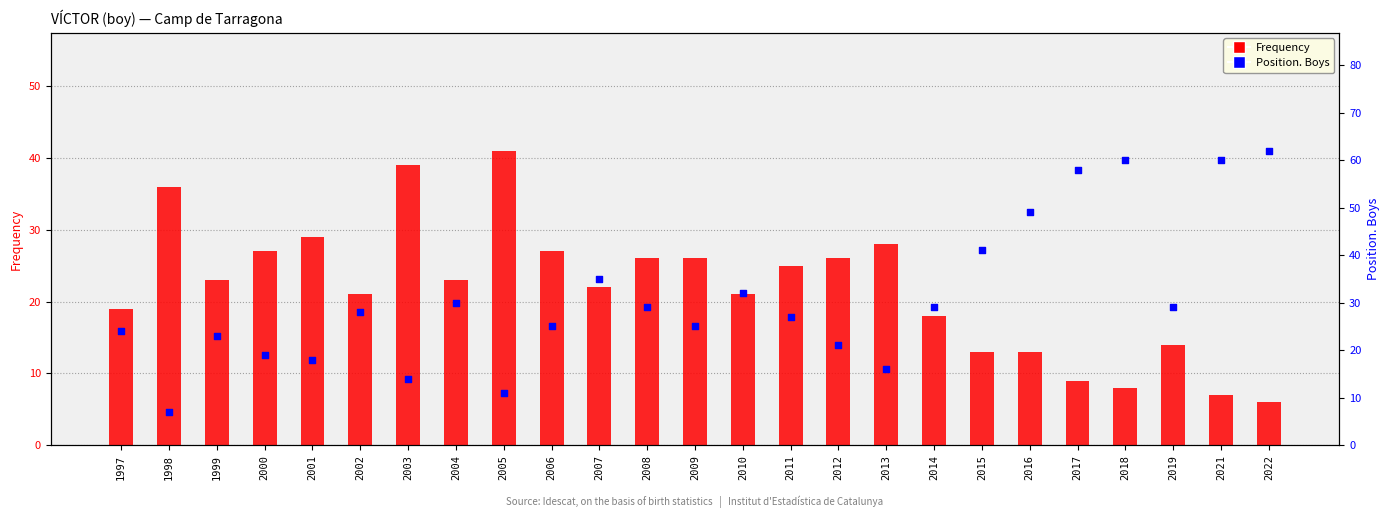

At which category is the sum across all series the highest?

2018